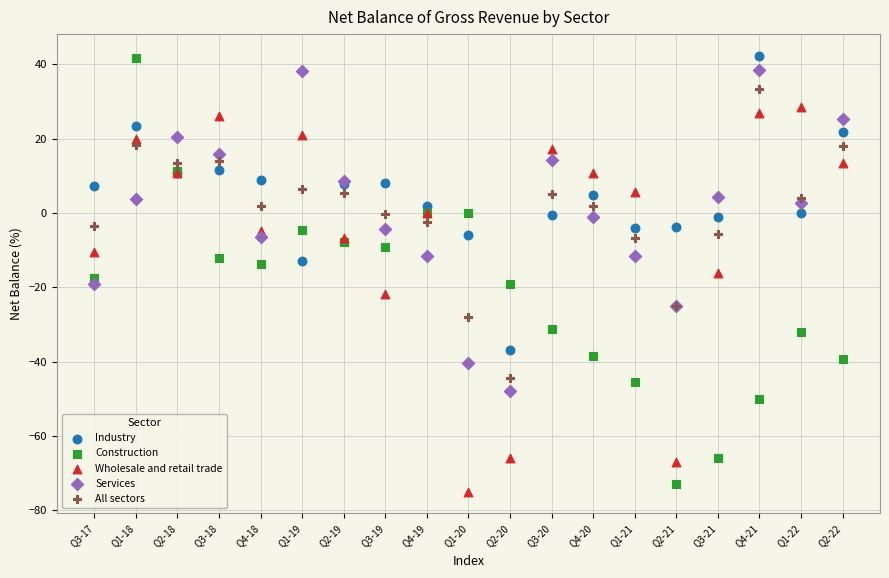

Which series has the widest spread of Y values?

Construction